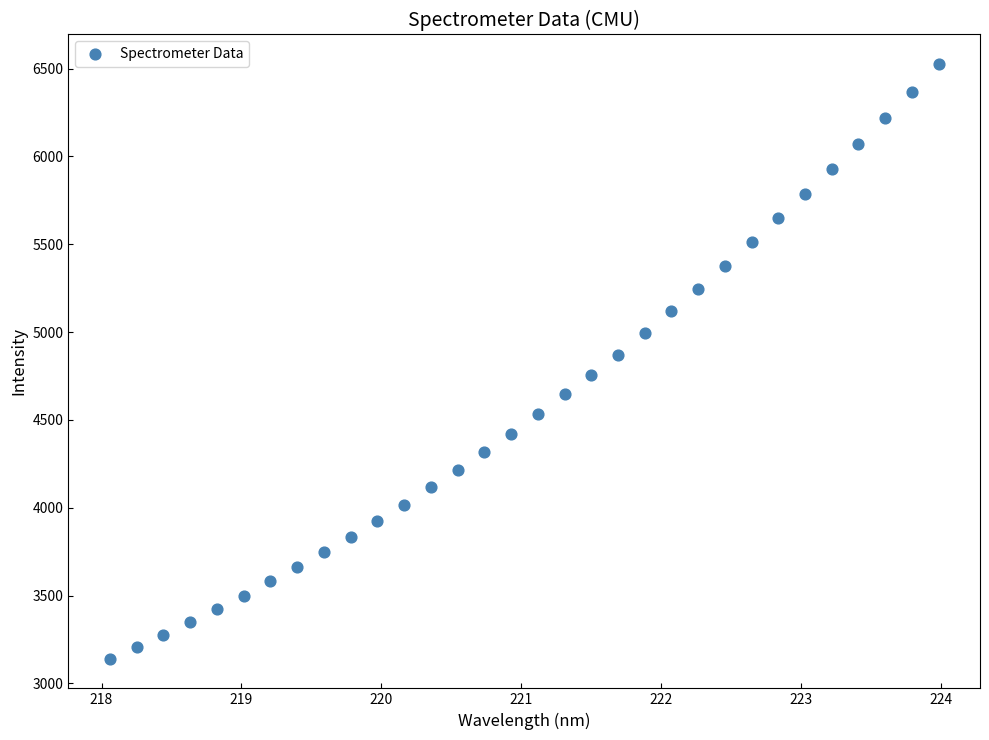

What is the range of X values (max minus min)?

5.9